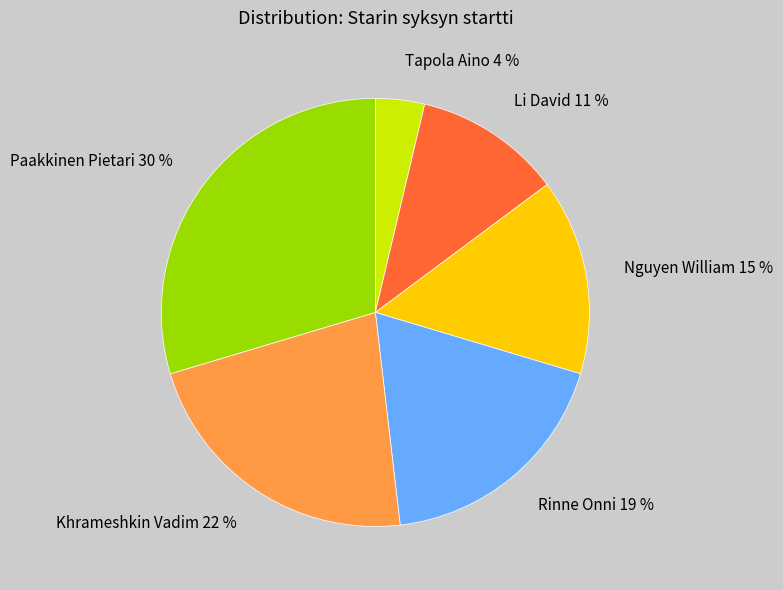

To the nearest percent, what is the difference between the Nguyen William and Khrameshkin Vadim slice percentages?

7%